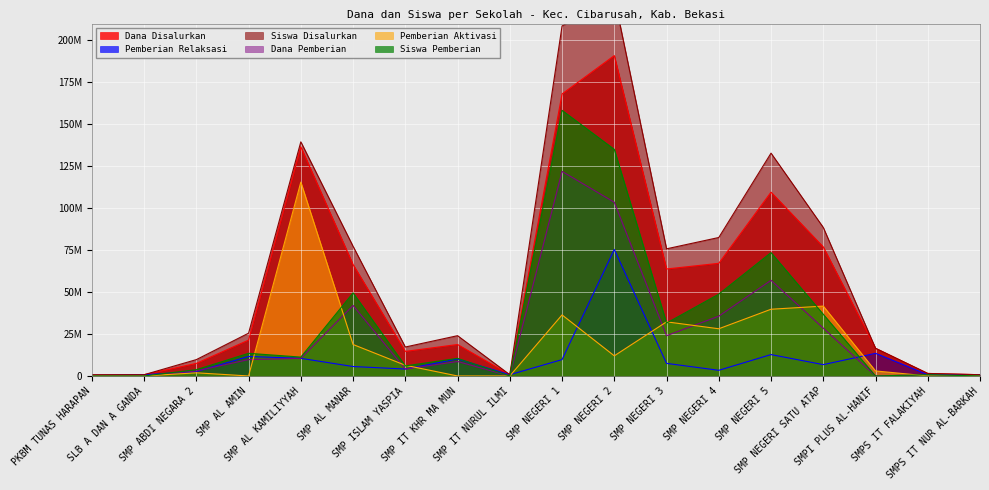

The Pemberian Aktivasi series shows 21356147 at SMP NEGERI 2. True or false?

False